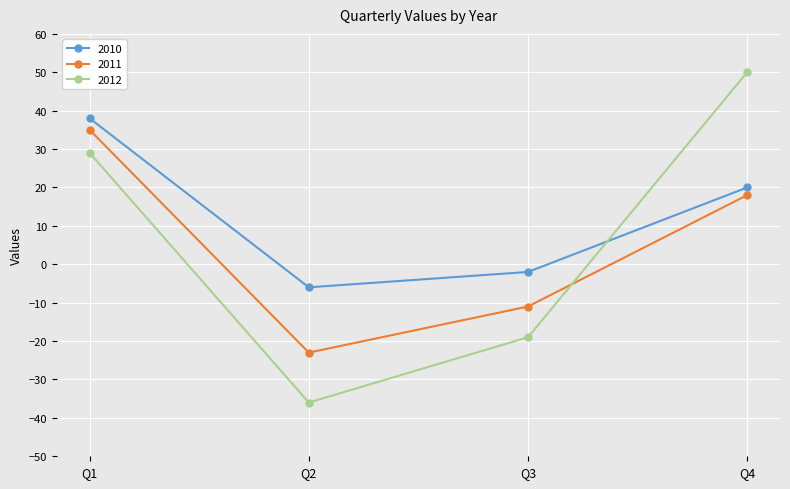

True or false: 2010 and 2011 cross at least once.

False